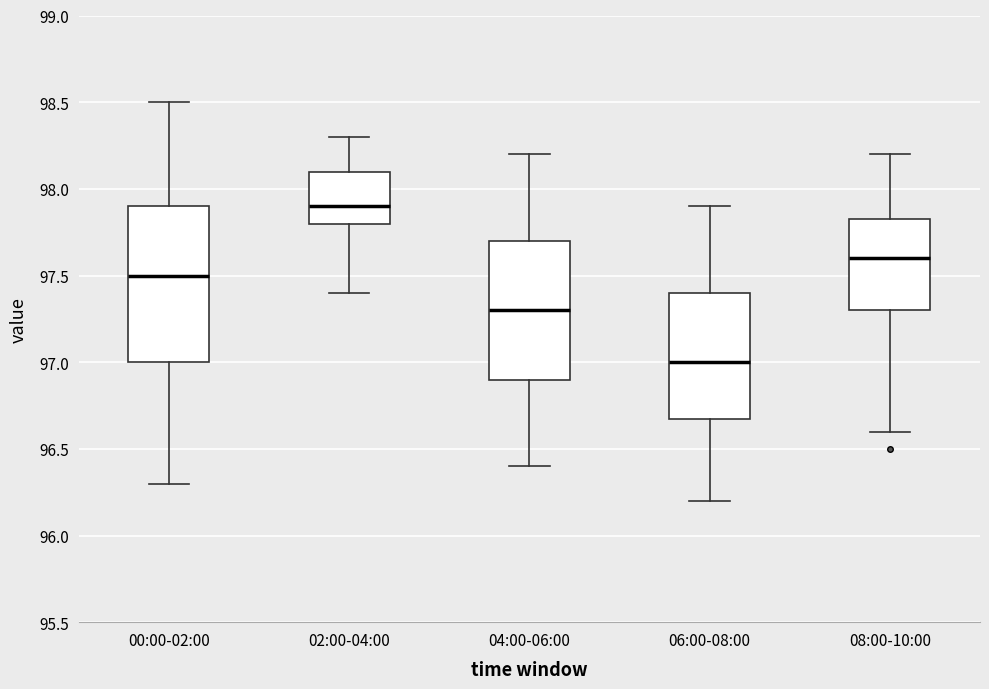

Reading left to right, transcribe this box plot: for each box, give where its median line is, the range the box spans, and where its two whiskers end, as read against the y-axis. The values are not printed on the chart, so give them approximately, as read against the axis.

00:00-02:00: median 97.50, box 97.00 to 97.90, whiskers 96.30 to 98.50
02:00-04:00: median 97.90, box 97.80 to 98.10, whiskers 97.40 to 98.30
04:00-06:00: median 97.30, box 96.90 to 97.70, whiskers 96.40 to 98.20
06:00-08:00: median 97.00, box 96.70 to 97.40, whiskers 96.20 to 97.90
08:00-10:00: median 97.60, box 97.30 to 97.85, whiskers 96.60 to 98.20